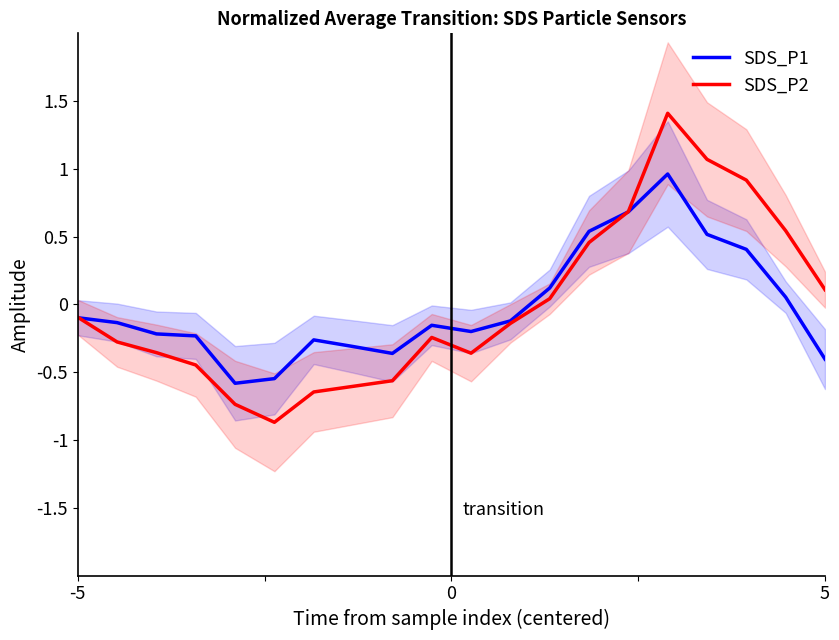

What is the greatest value displayed?

1.4